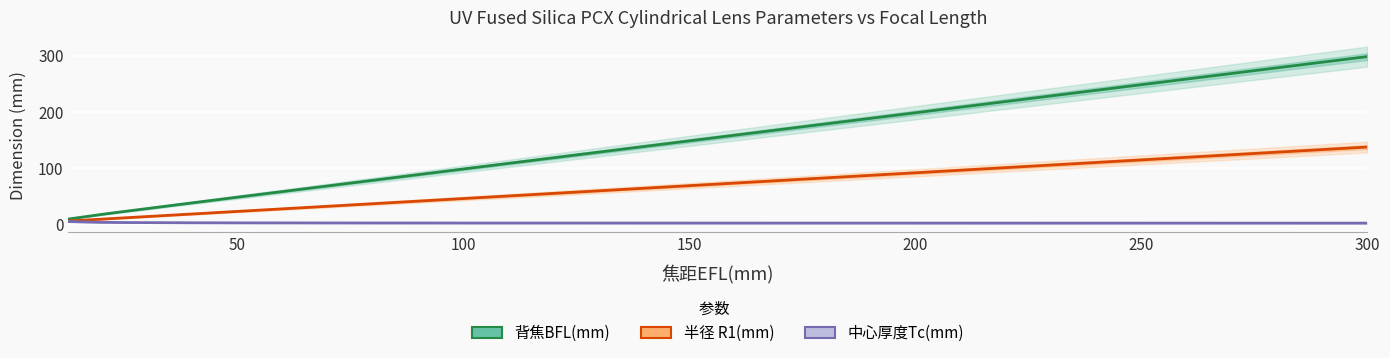

What are all the series names shown in the legend?

背焦BFL(mm), 半径 R1(mm), 中心厚度Tc(mm)